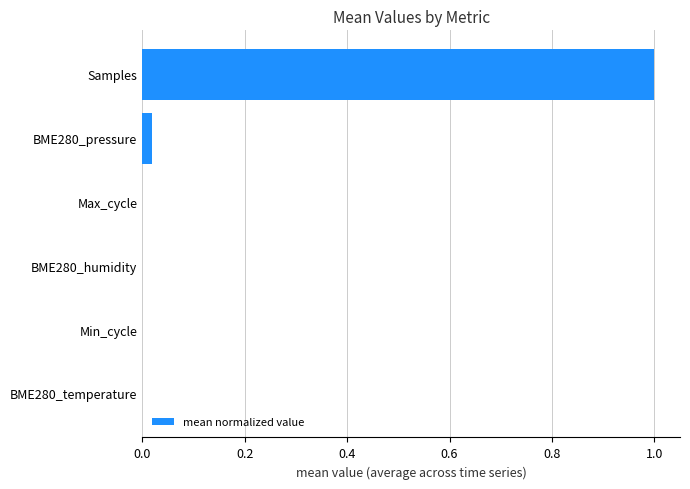

What is the approximate value at Samples?

1.0